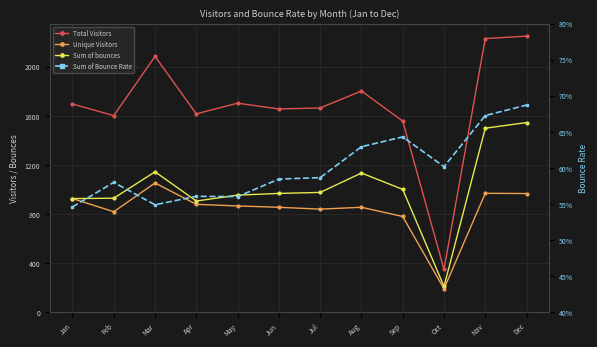

At which category is the sum across all series the highest?

Dec